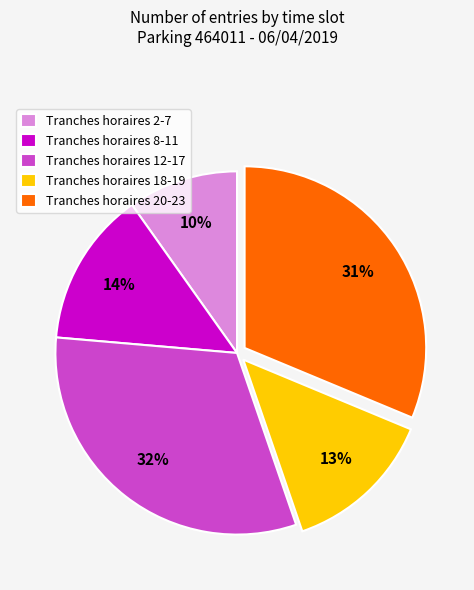

Combined, do Tranches horaires 12-17 and Tranches horaires 8-11 account for over 50%?

No